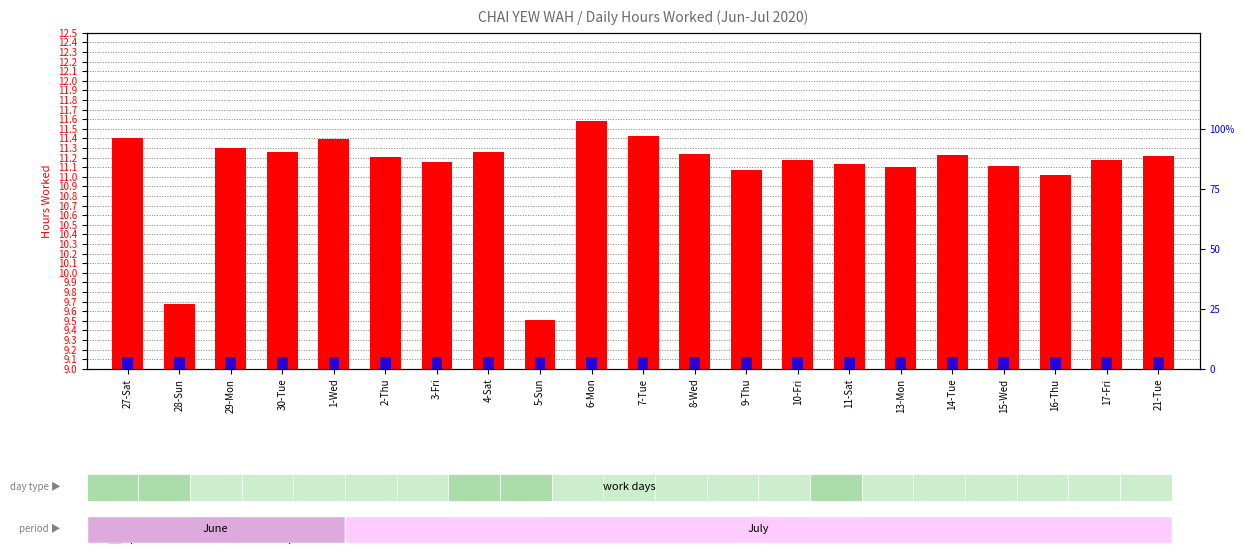

What is the sum of the percentile rank within the sample values at 16-Thu and 1-Wed?

10.0